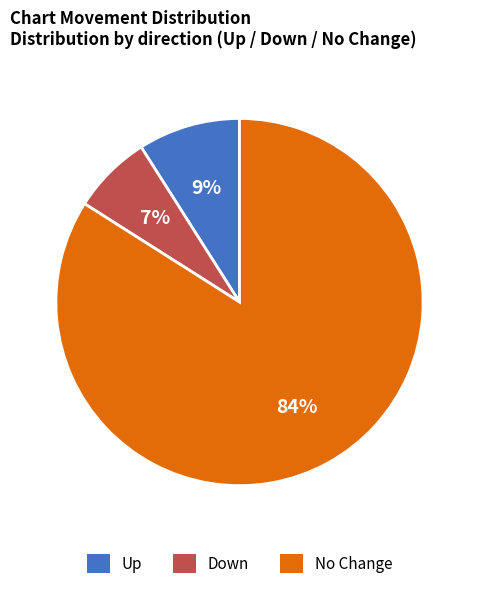

Is there any slice that represents more than half of the pie?

Yes